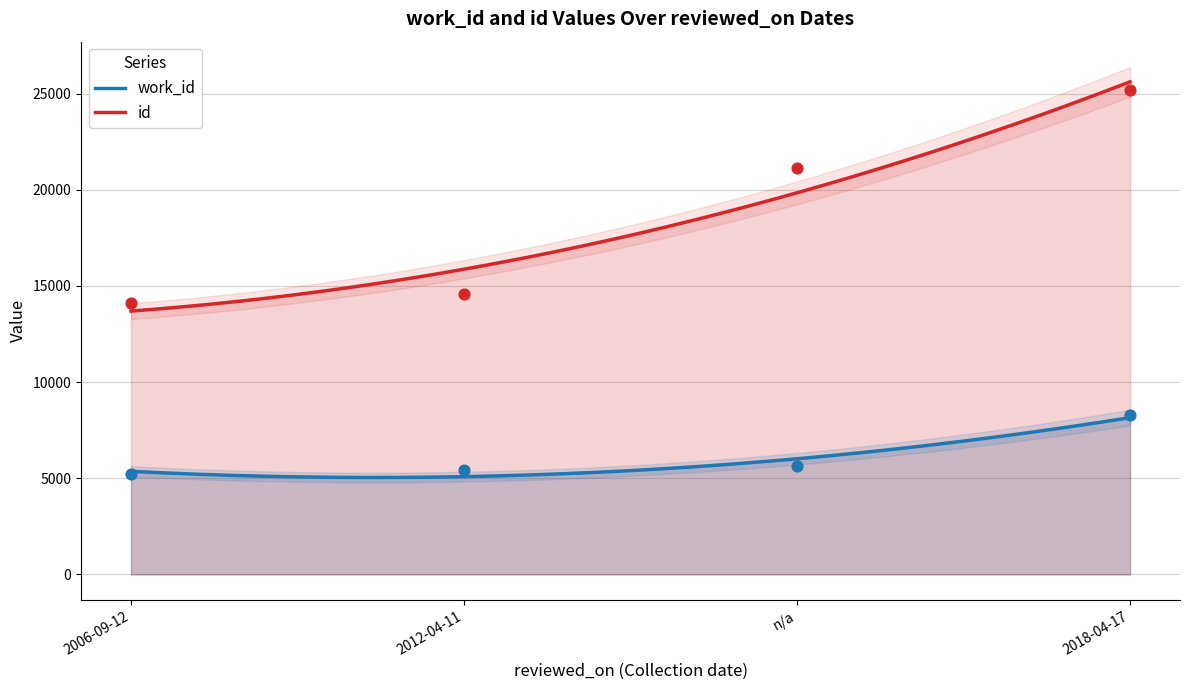

What is the lowest value of the work_id series?

5041.2